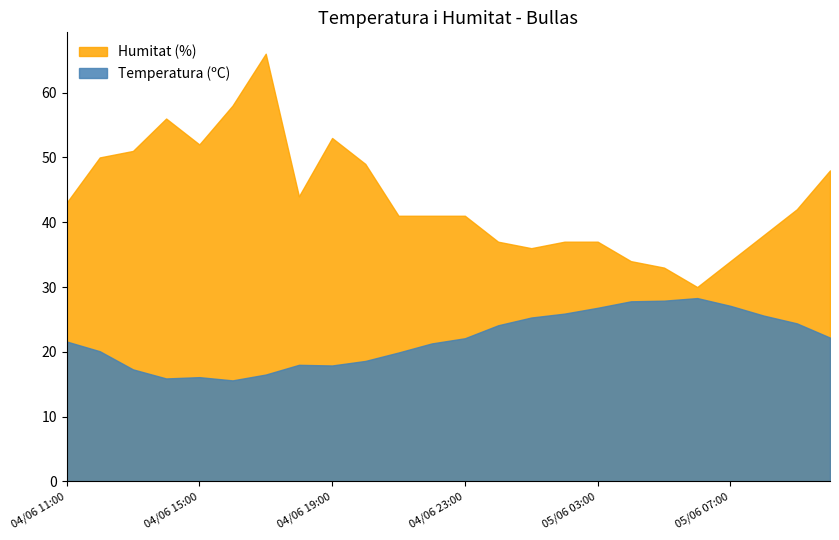

True or false: Humitat (%) and Temperatura (ºC) cross at least once.

False